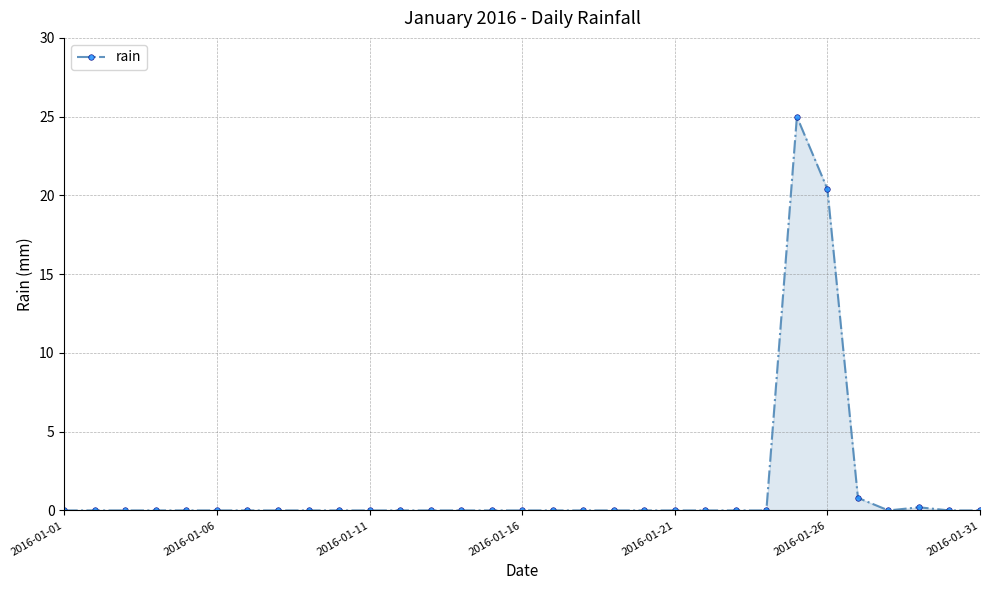

What is the greatest value displayed?

25.0